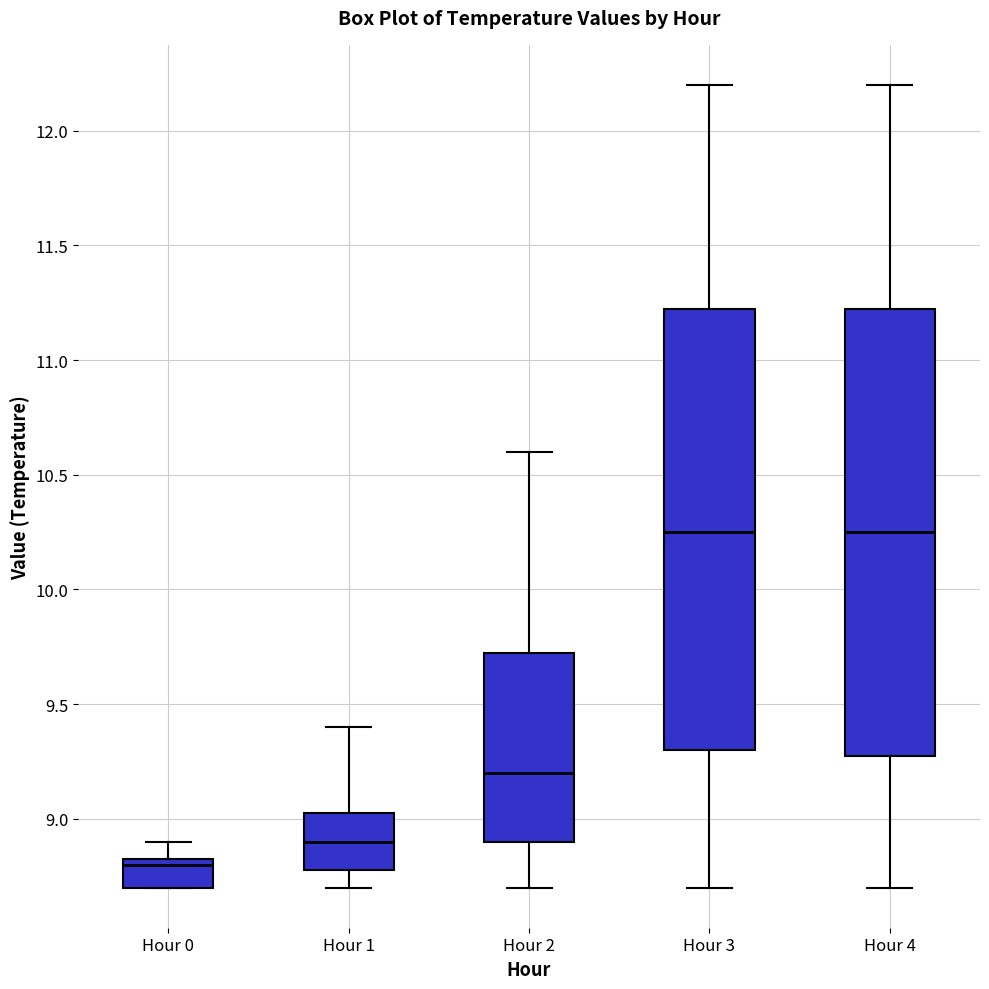

Reading left to right, read every box against the y-axis: the position of its median line, the range the box covers, and the ends of its whiskers. The values are not printed on the chart, so give them approximately, as read against the axis.

Hour 0: median 8.80, box 8.70 to 8.85, whiskers 8.70 to 8.90
Hour 1: median 8.90, box 8.80 to 9.05, whiskers 8.70 to 9.40
Hour 2: median 9.20, box 8.90 to 9.75, whiskers 8.70 to 10.60
Hour 3: median 10.25, box 9.30 to 11.25, whiskers 8.70 to 12.20
Hour 4: median 10.25, box 9.30 to 11.25, whiskers 8.70 to 12.20